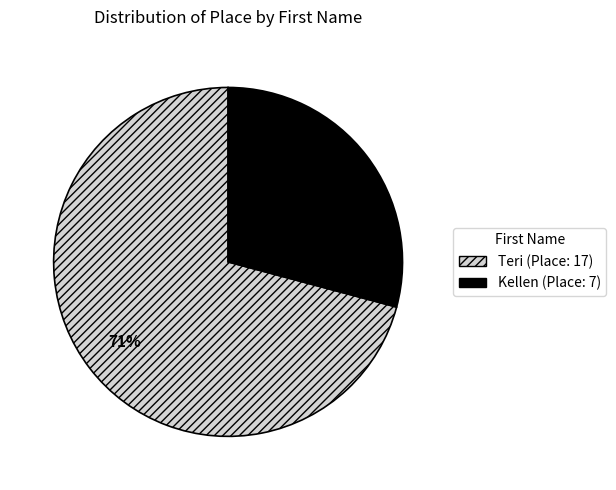

Count the number of slices in the pie.

2